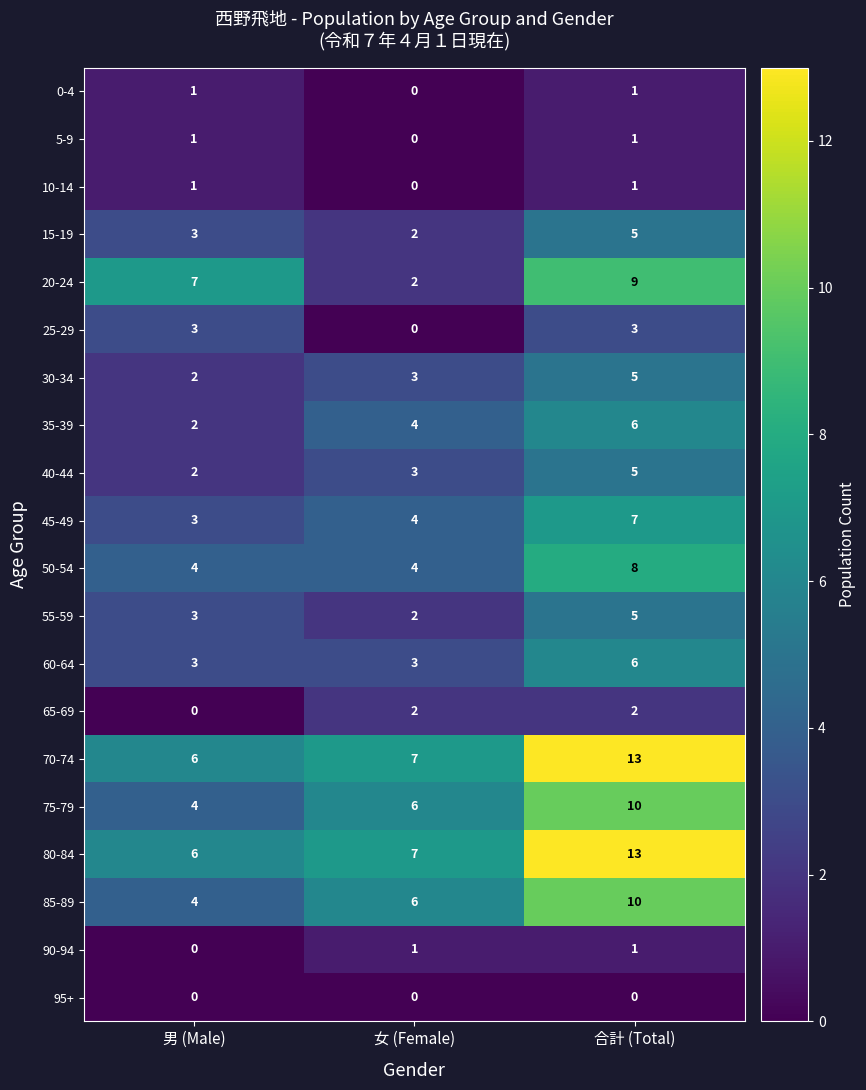

At how many categories does at least one series exceed 3?

3